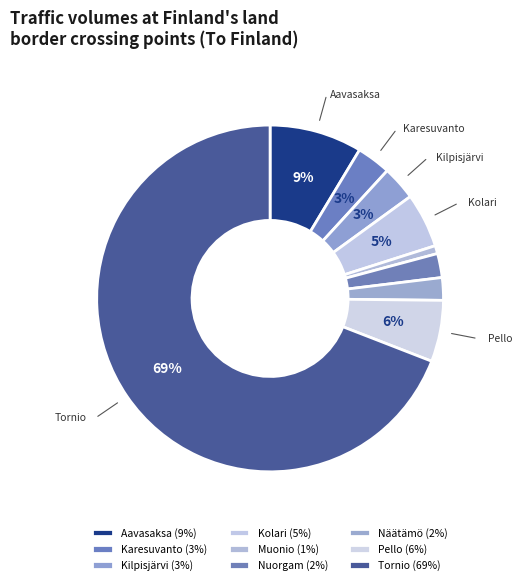

The Karesuvanto slice represents 3% of the pie. True or false?

True